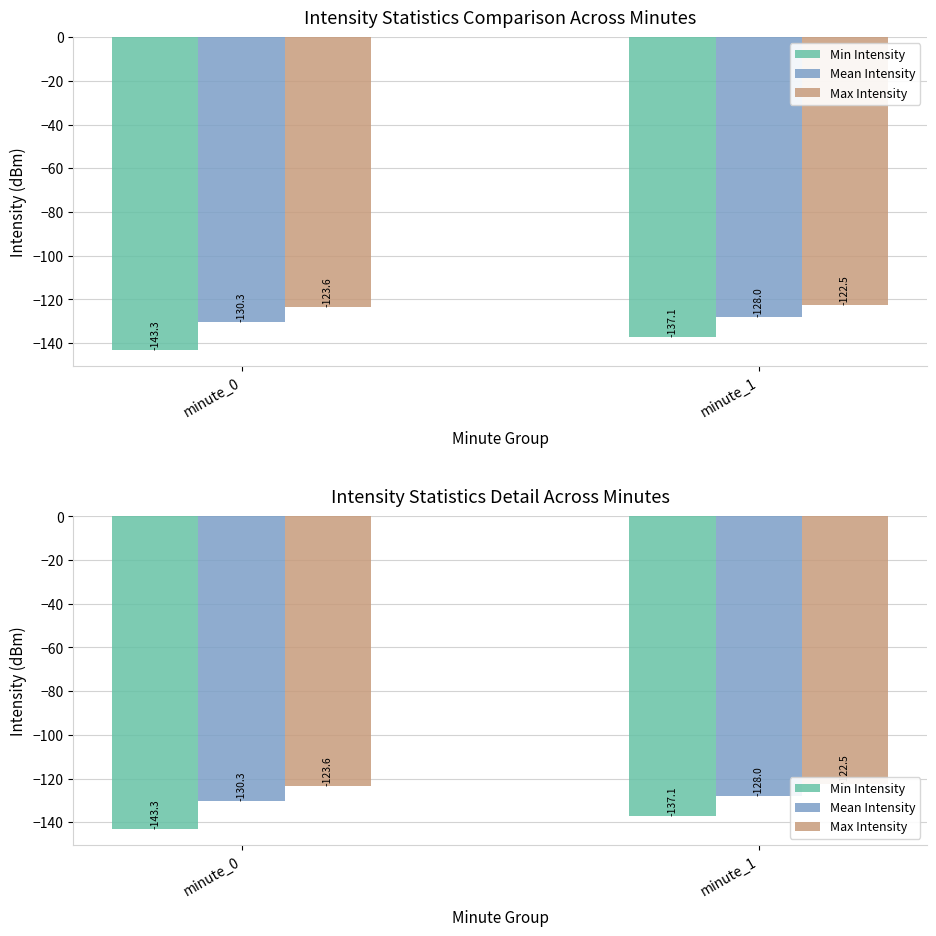

What is the difference between the highest and lowest values at minute_0?

19.6